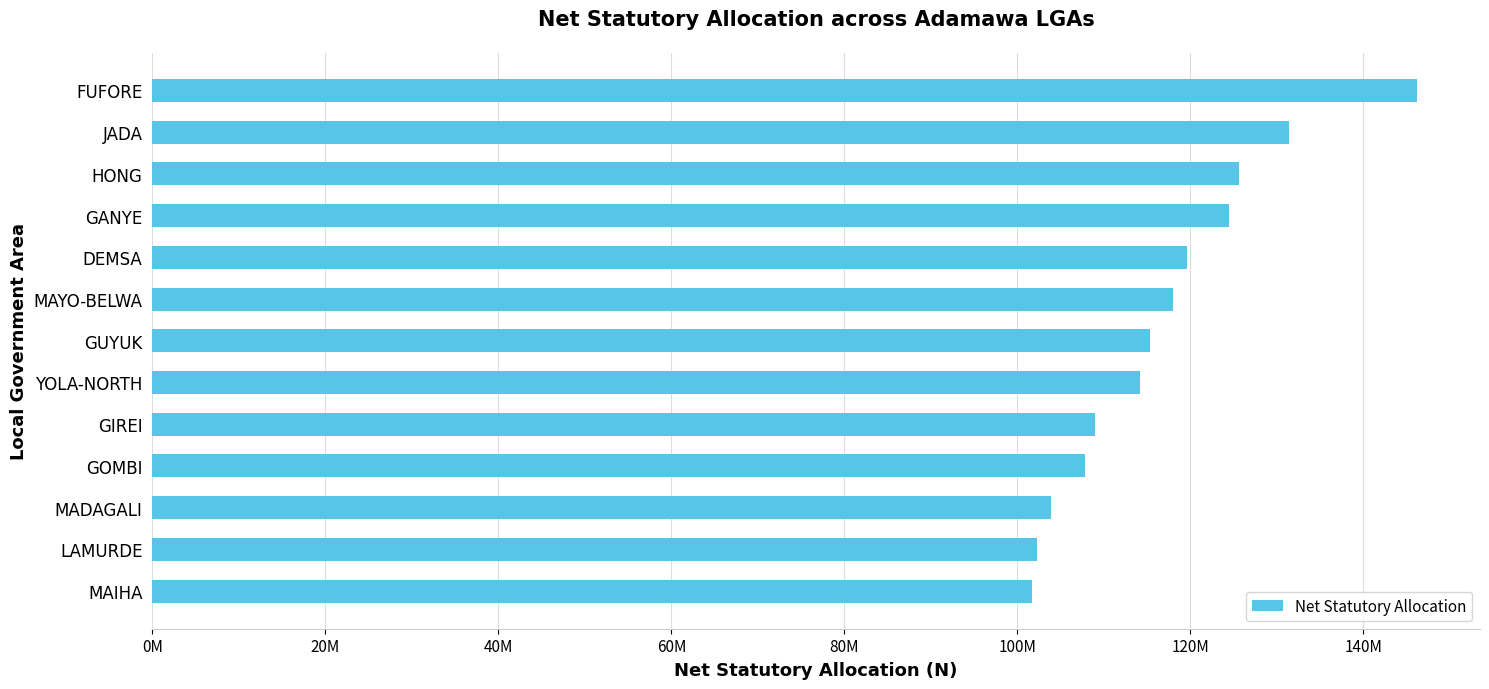

Are the bars horizontal?

Yes